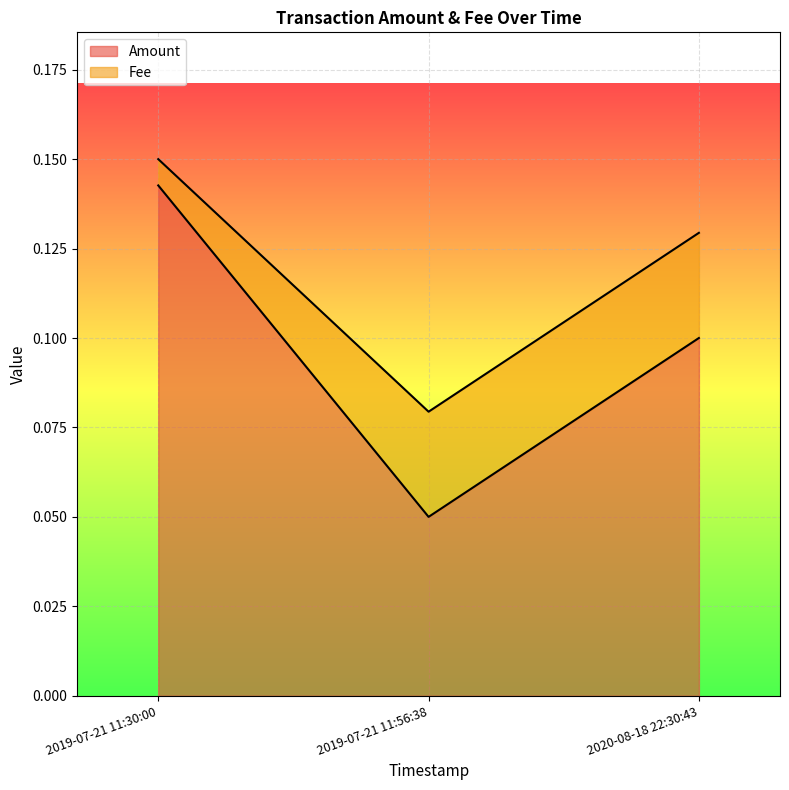

What is the change in value from 2019-07-21 11:56:38 to 2020-08-18 22:30:43?

+0.1